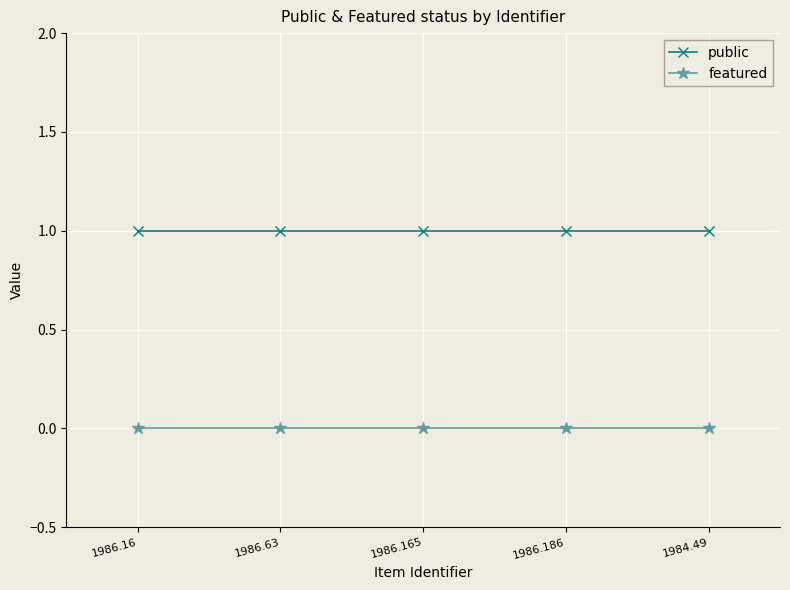

Is it true that public equals 1 at 1986.16?

True